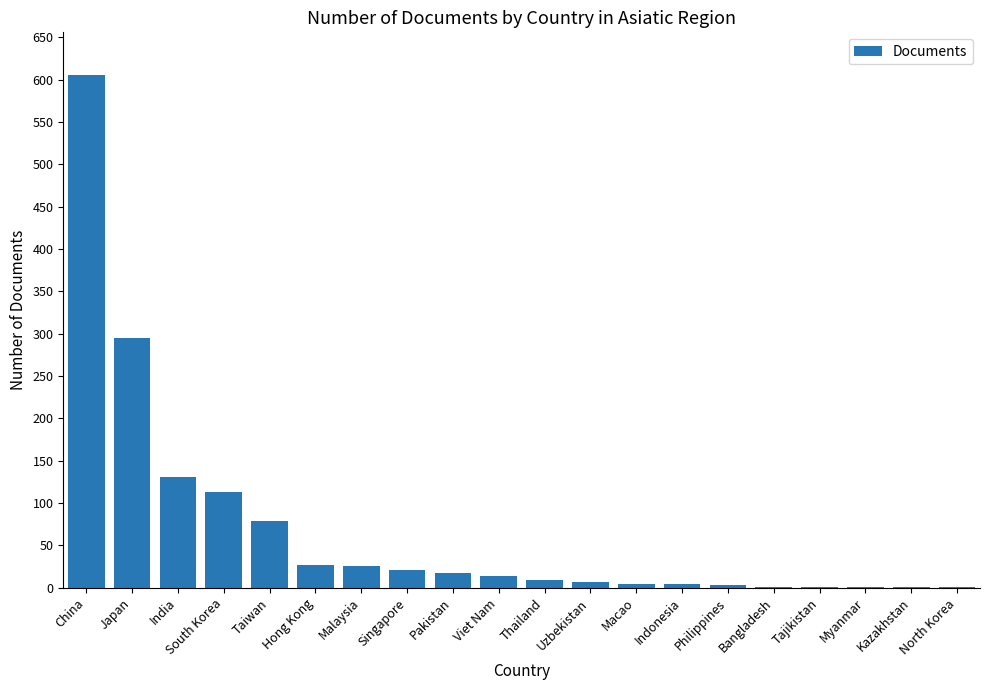

At which label is the value closest to 303?

Japan